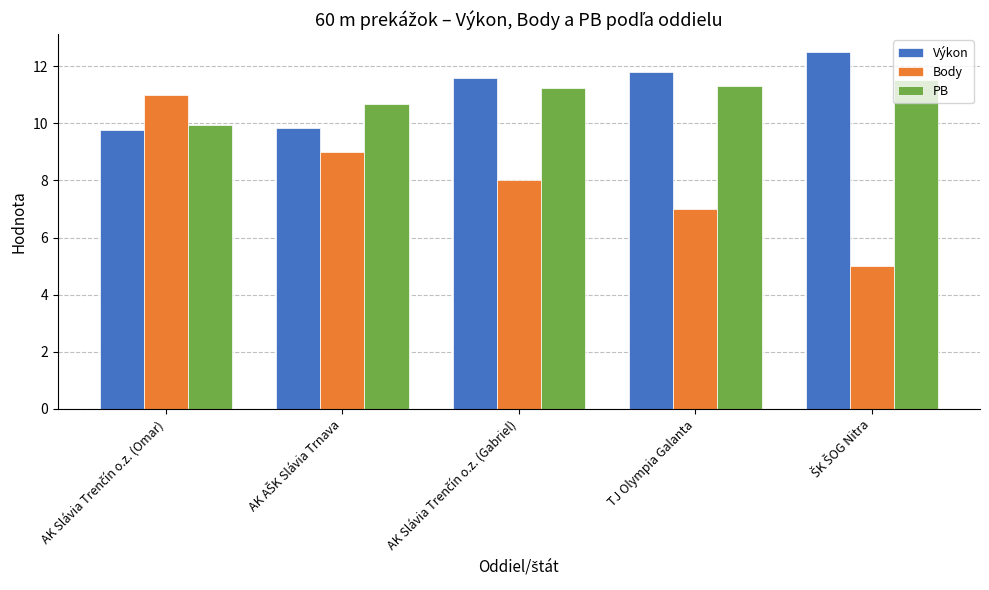

Rank the series by their maximum value, from lowest to highest.

Body, PB, Výkon